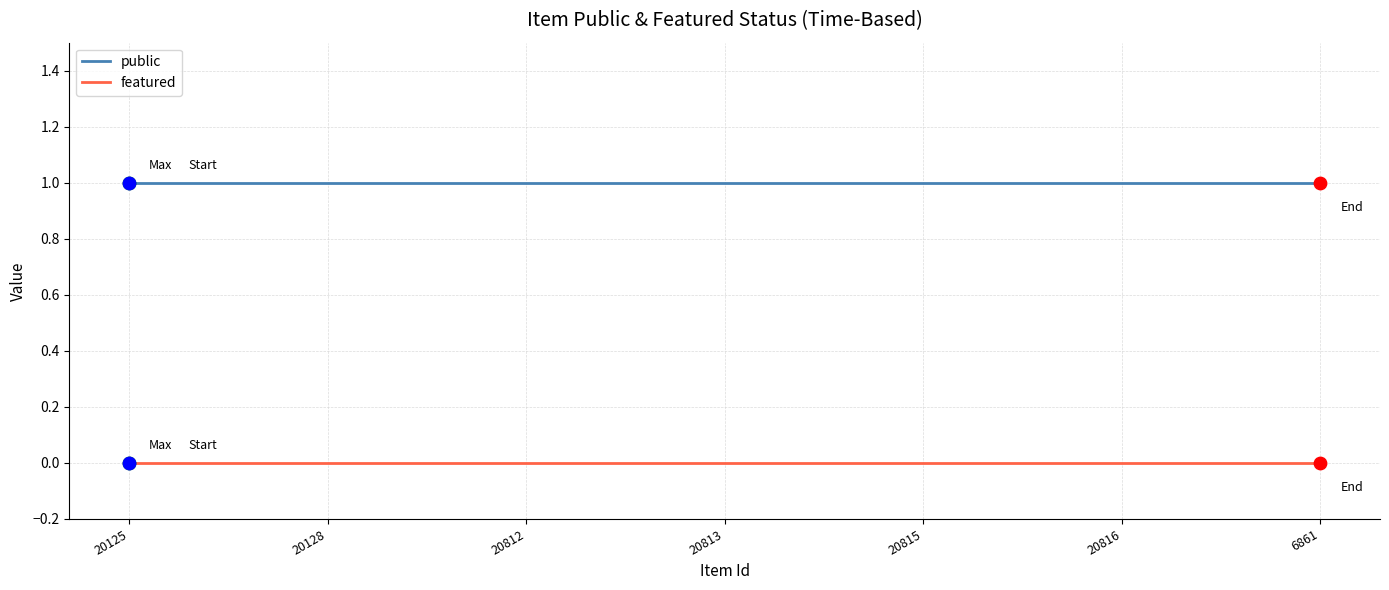

Is the value of featured at 20815 greater than the value of public at 20813?

No